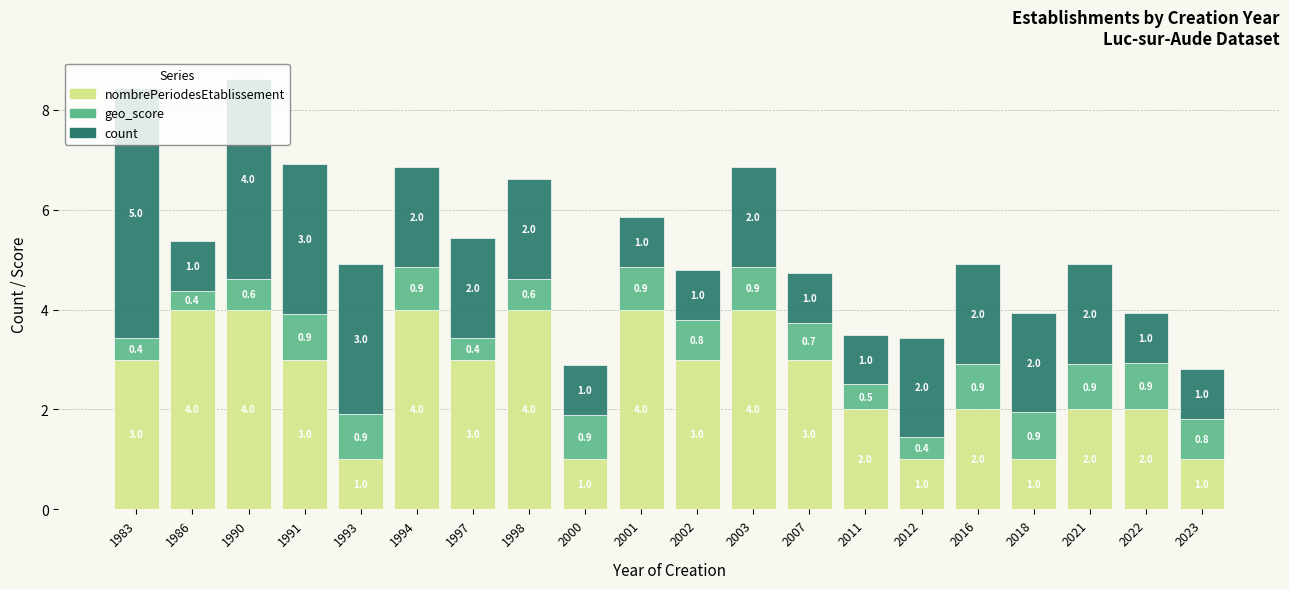

At which category is the sum across all series the highest?

1990